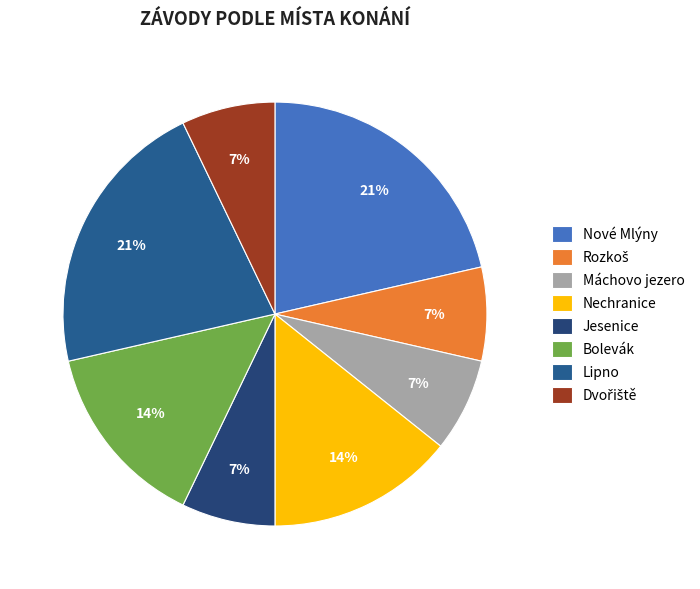

True or false: Nové Mlýny accounts for 21% of the total.

True